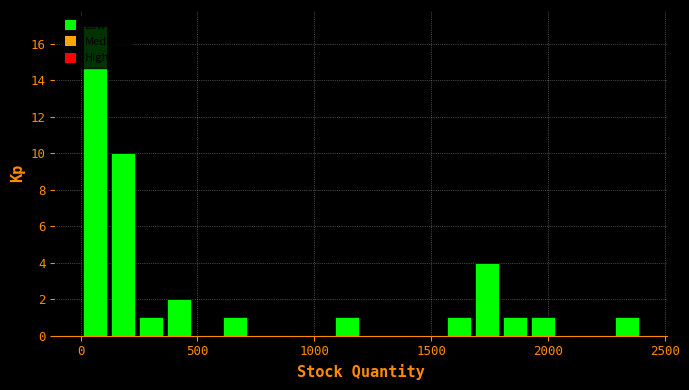

Read against the x-axis, roughly where is the centre of the tallest bar?

50